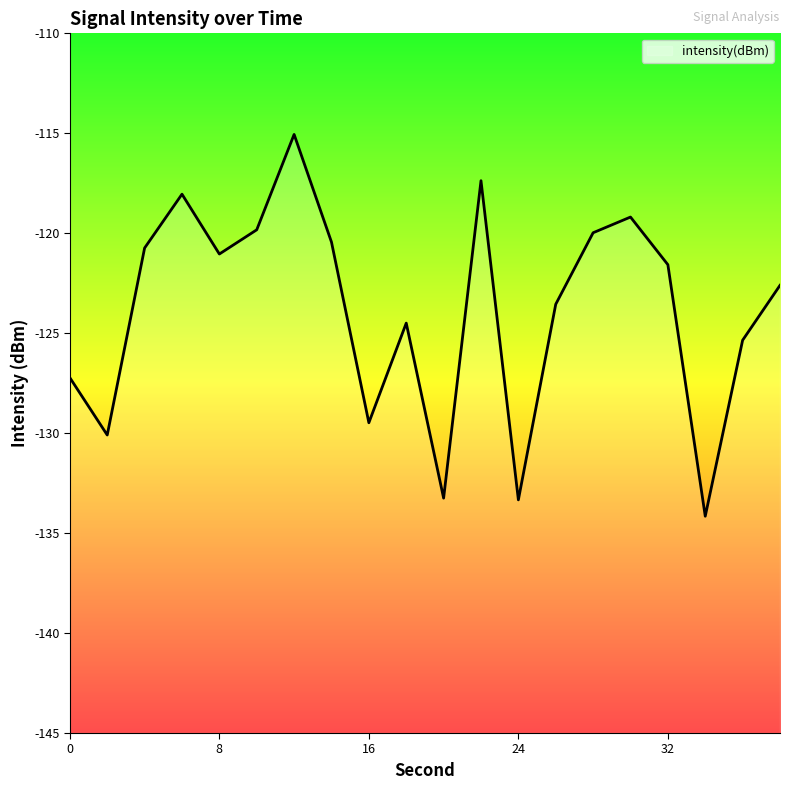

How many lines are shown in the chart?

1